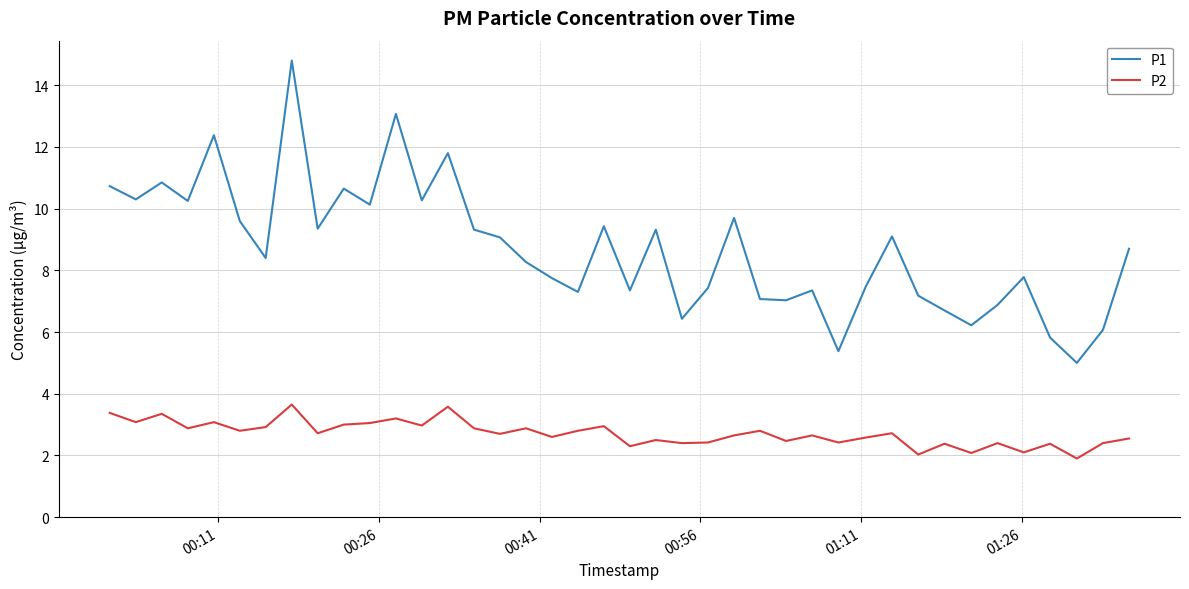

What is the smallest value displayed?

1.9